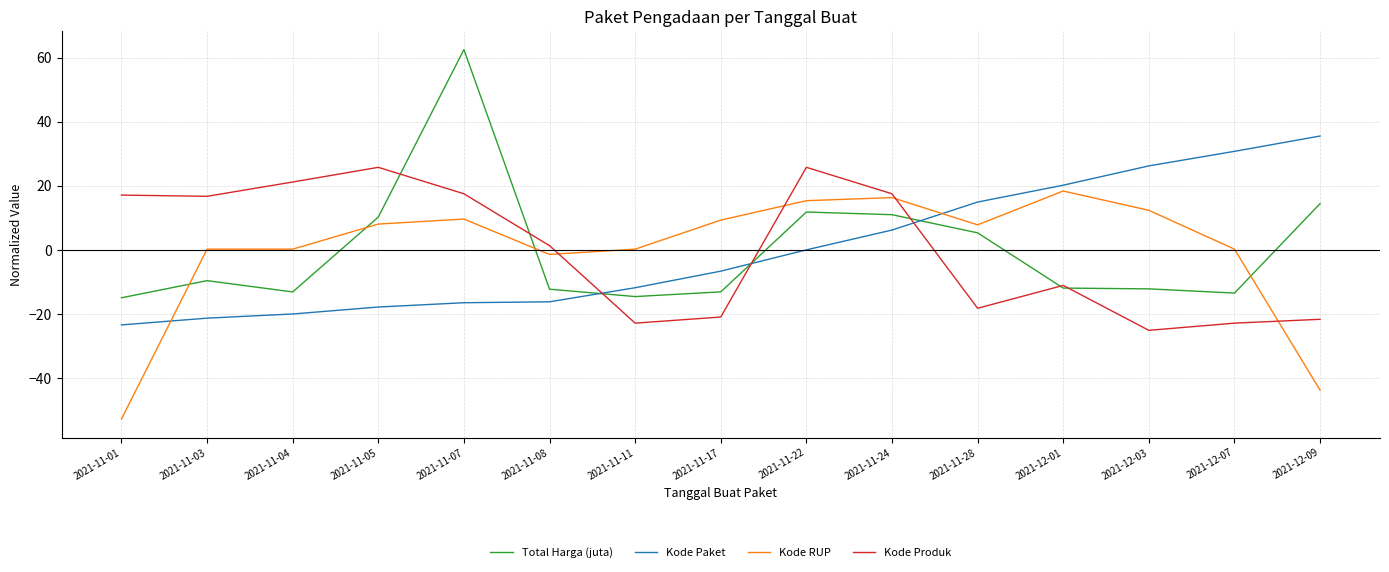

At which category is the sum across all series the highest?

2021-11-07